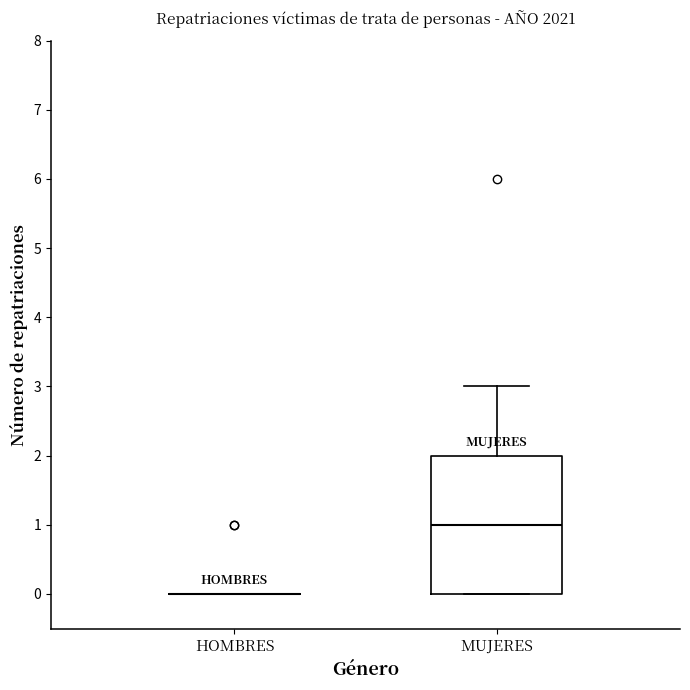

Reading left to right, transcribe this box plot: for each box, give where its median line is, the range the box spans, and where its two whiskers end, as read against the y-axis. The values are not printed on the chart, so give them approximately, as read against the axis.

HOMBRES: box collapsed to a line at 0, whiskers 0 to 0
MUJERES: median 1, box 0 to 2, whiskers 0 to 3